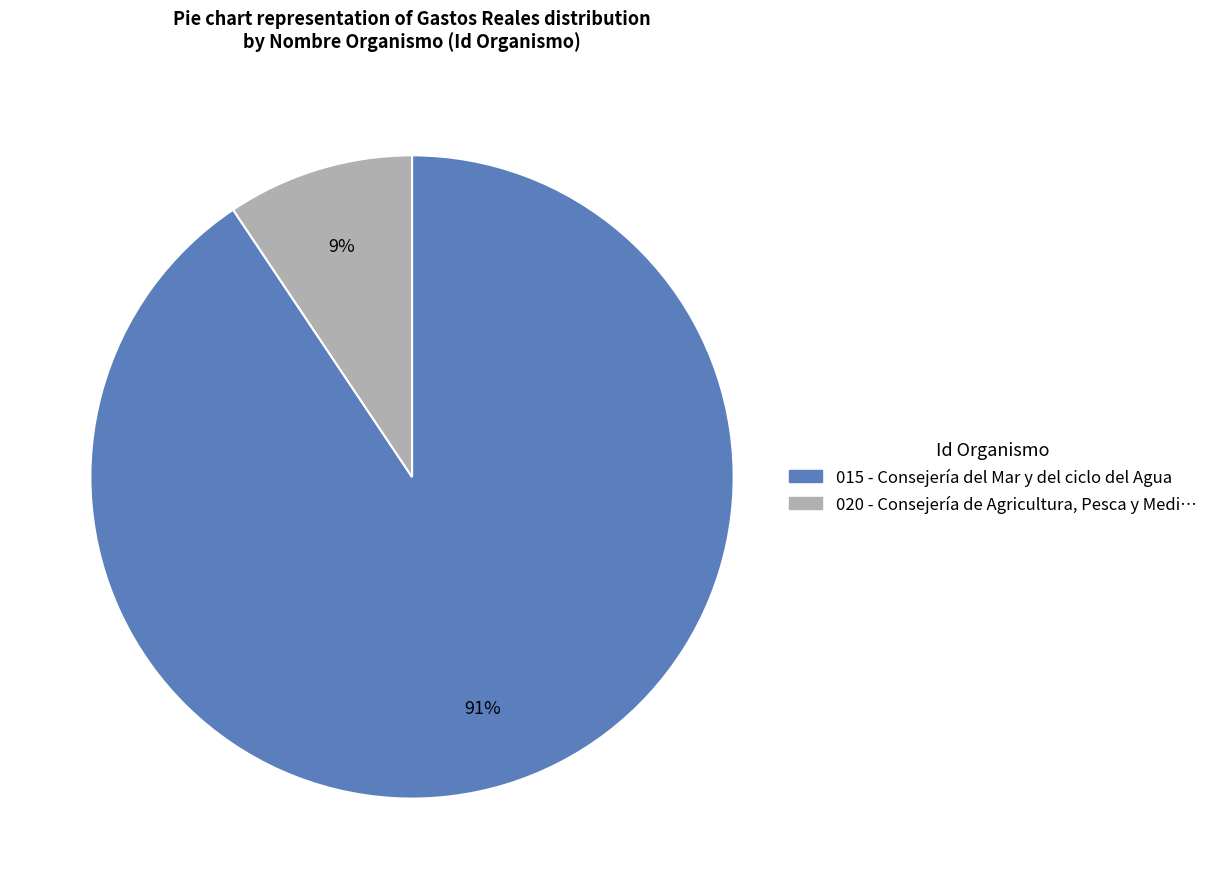

To the nearest percent, what is the average slice percentage?

50%